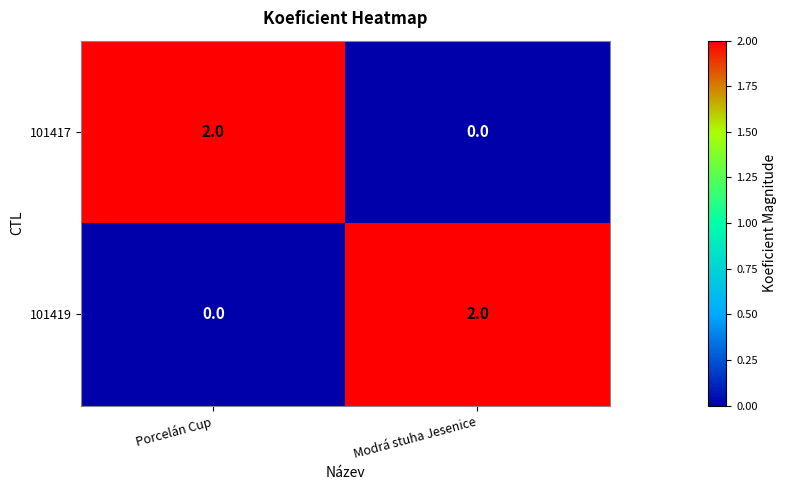

At which label does 101419 reach its peak?

Modrá stuha Jesenice